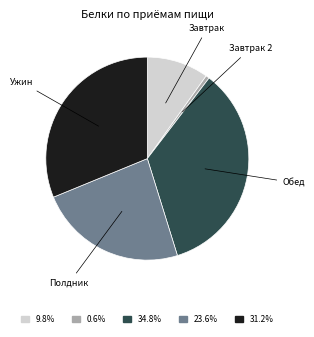

Does any single category account for the majority?

No